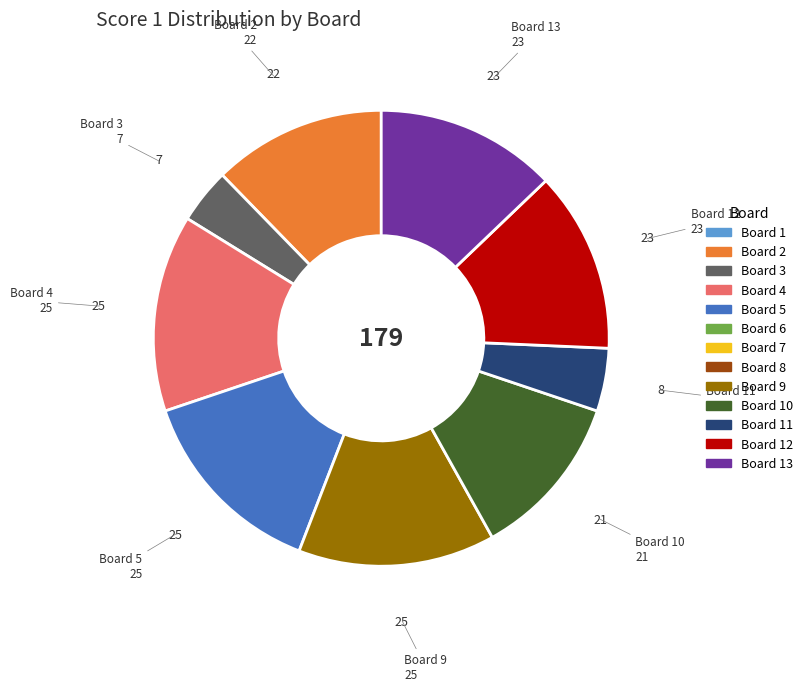

Does any single category account for the majority?

No